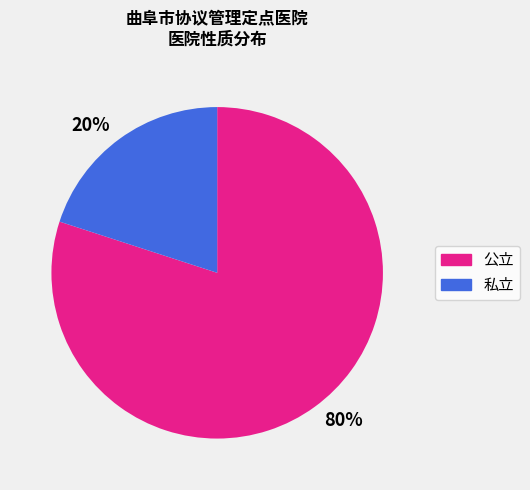

Is there any slice that represents more than half of the pie?

Yes